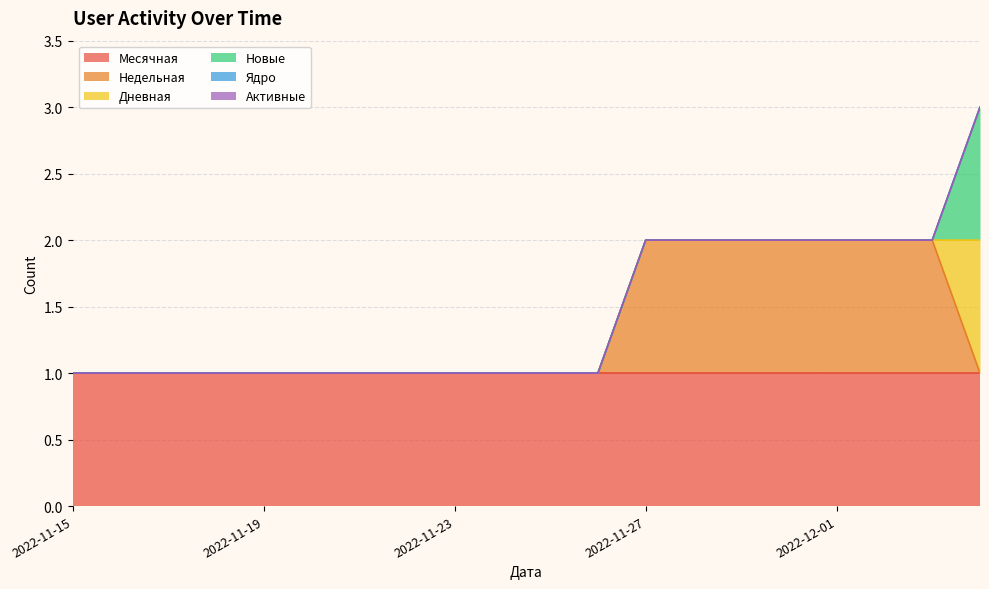

The value of Дневная at 2022-11-18 is 0. True or false?

True